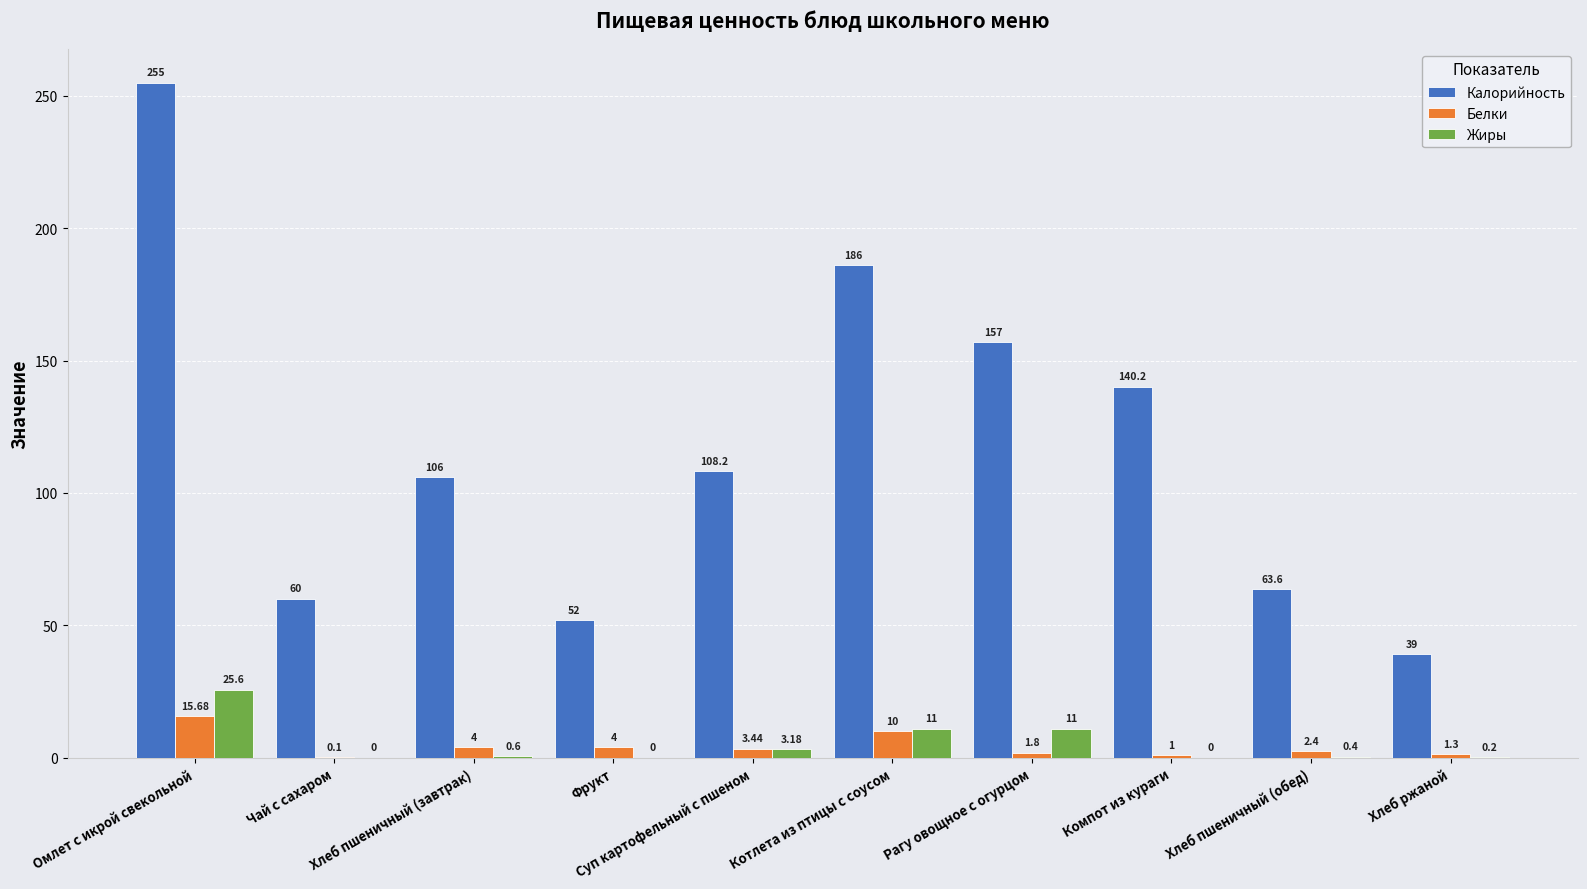

Which series changed the most between Рагу овощное с огурцом and Хлеб пшеничный (обед)?

Калорийность